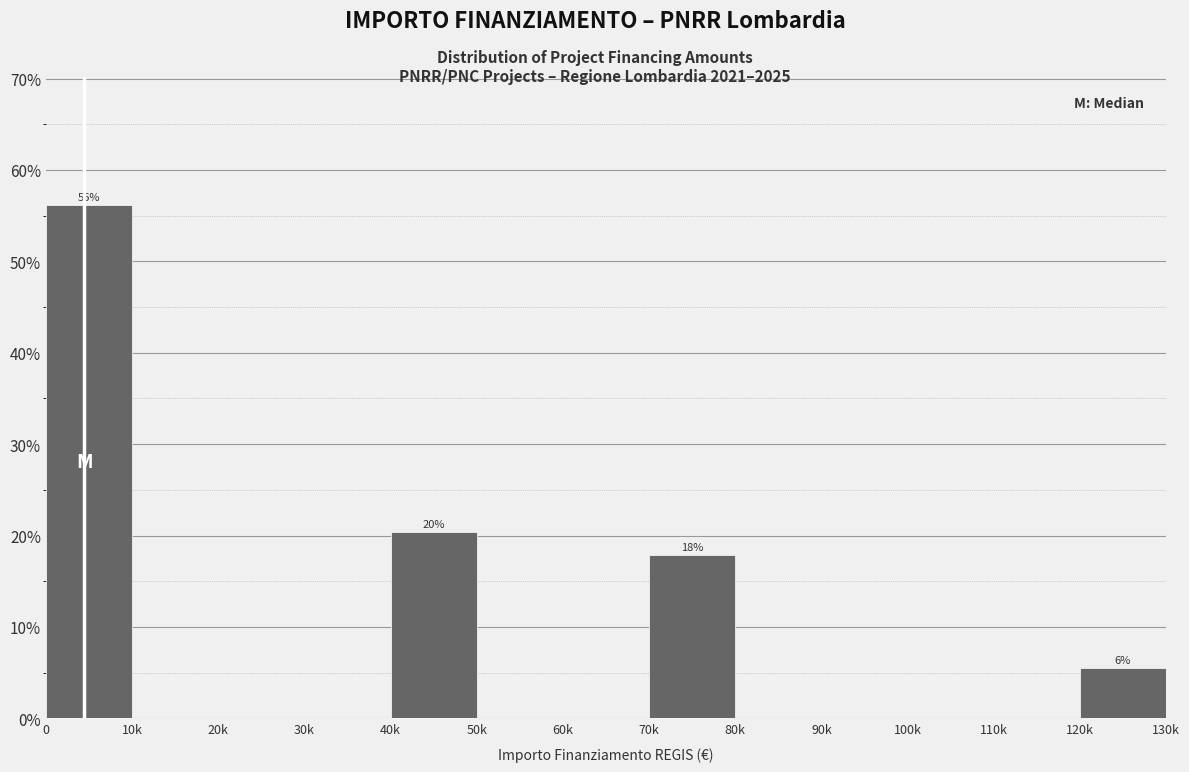

Reading left to right, transcribe all the data shown in this chart.

0=56.2	10k=0.0	20k=0.0	30k=0.0	40k=20.4	50k=0.0	60k=0.0	70k=17.9	80k=0.0	90k=0.0	100k=0.0	110k=0.0	120k=5.6